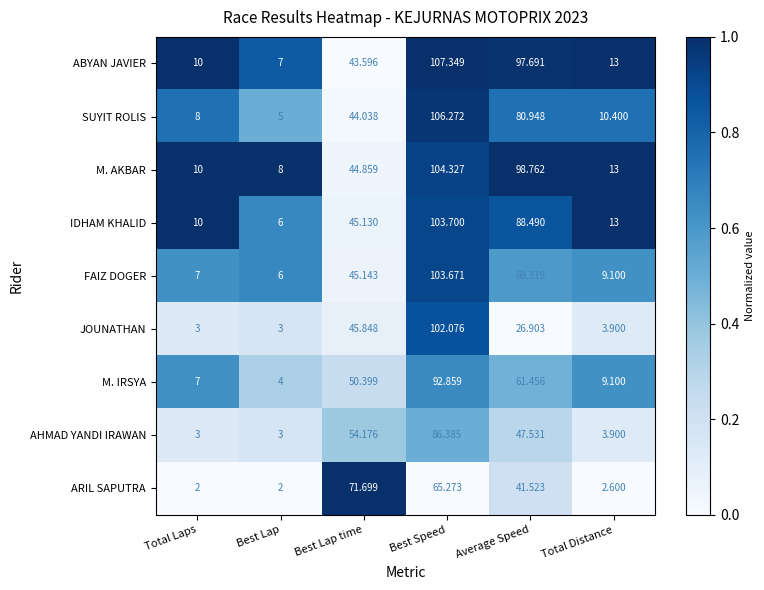

Which series has the widest spread of values?

SUYIT ROLIS